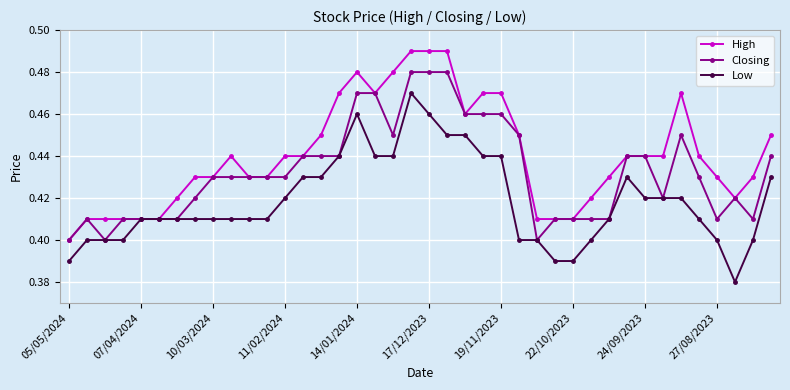

True or false: Closing has more than 1 points higher than both neighbors.

True